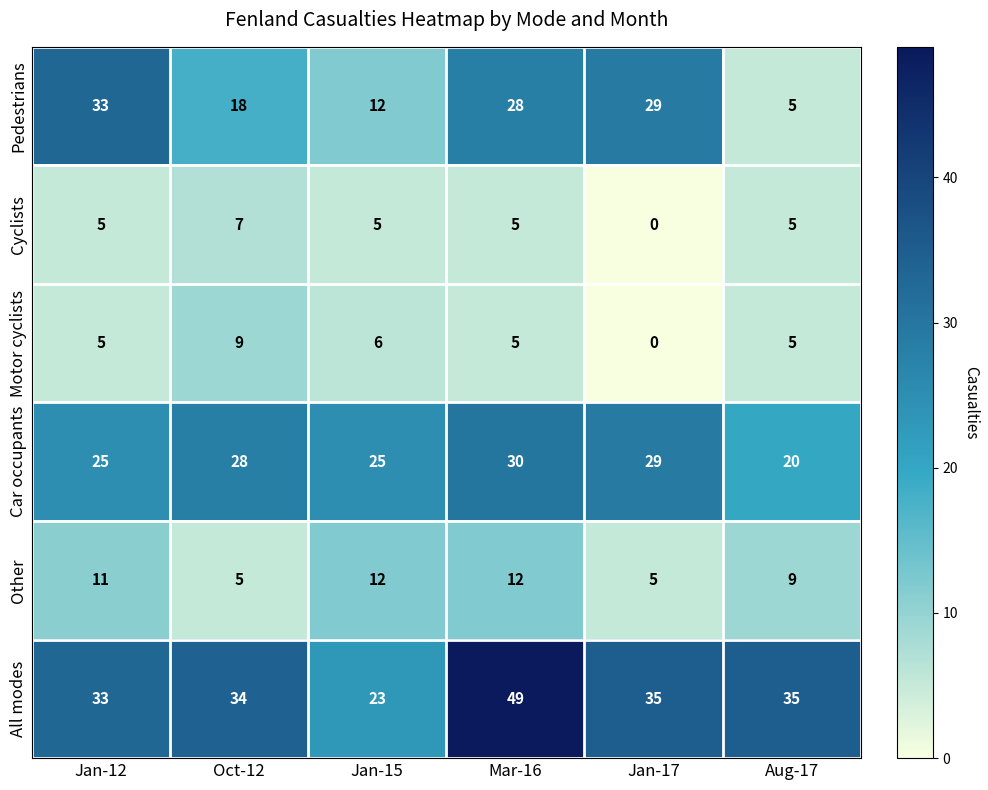

How many categories are shown in the chart?

6